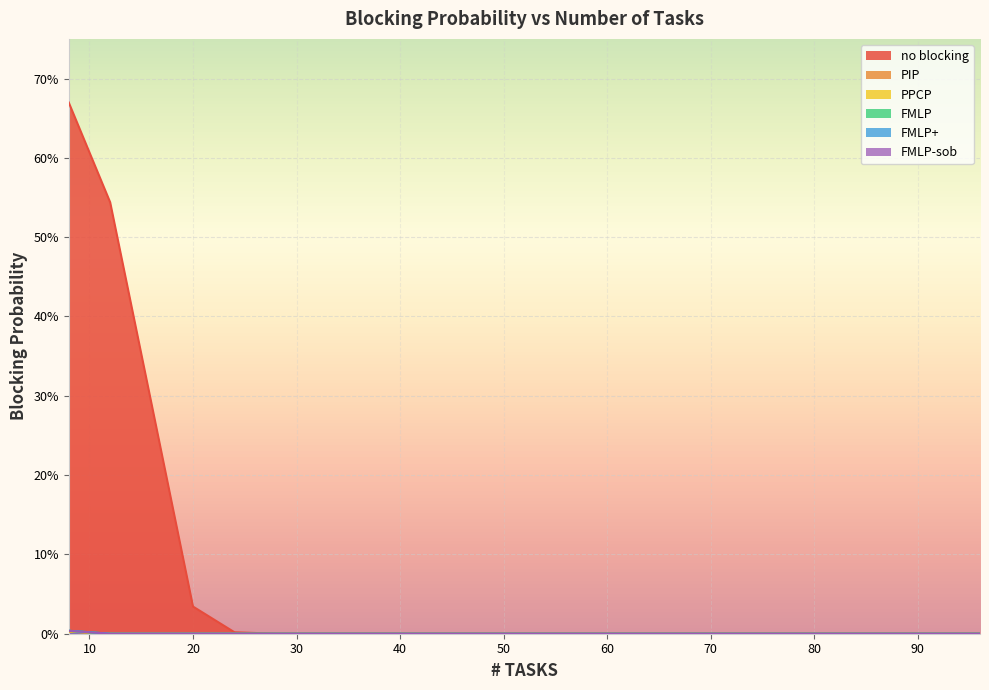

At 96, list the series in order from smallest to largest.

no blocking, PIP, PPCP, FMLP, FMLP+, FMLP-sob